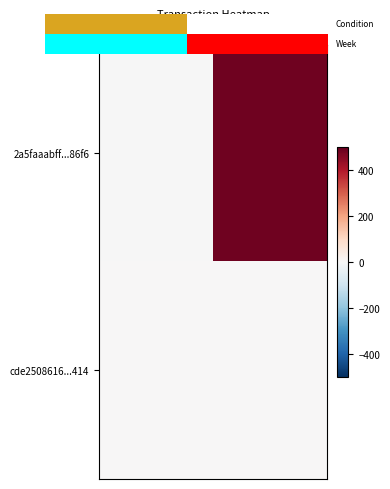

Reading left to right, extract all data points from this chart.

2a5faaabff...86f6: direction=-1	io_index=487
cde2508616...414: direction=1	io_index=1